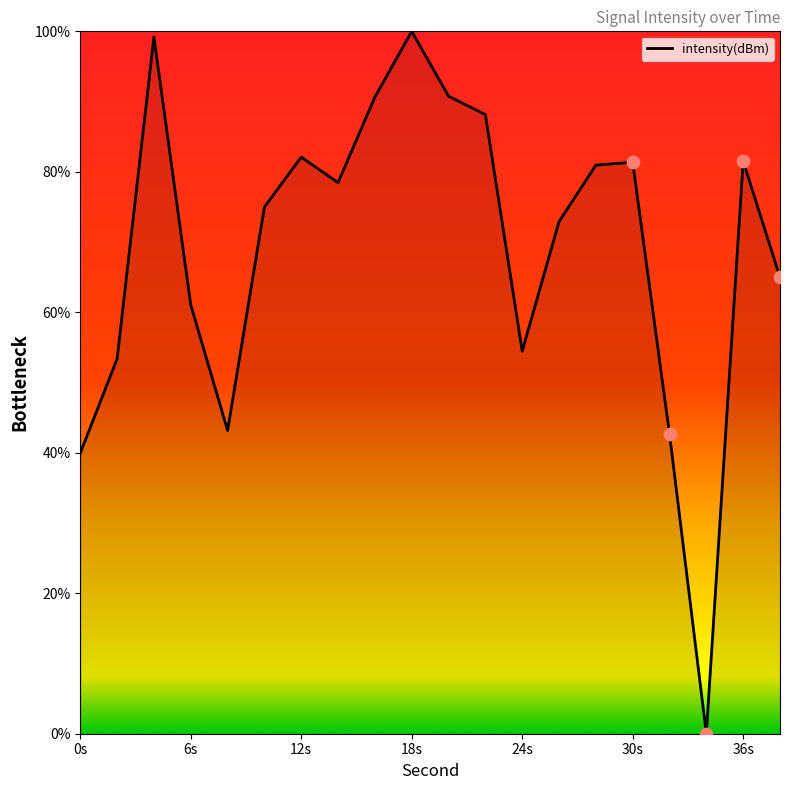

What is the difference between the maximum and minimum values?

100.0